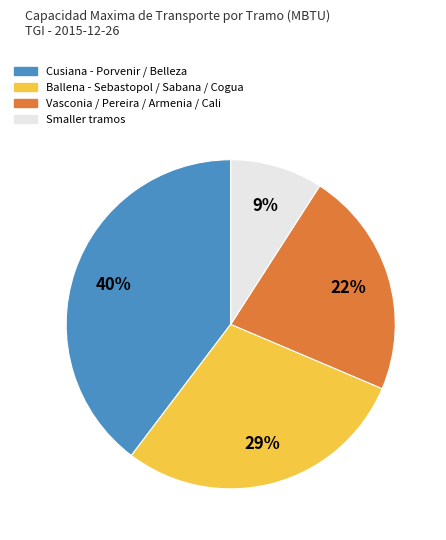

To the nearest percent, what portion does Vasconia / Pereira / Armenia / Cali represent?

22%